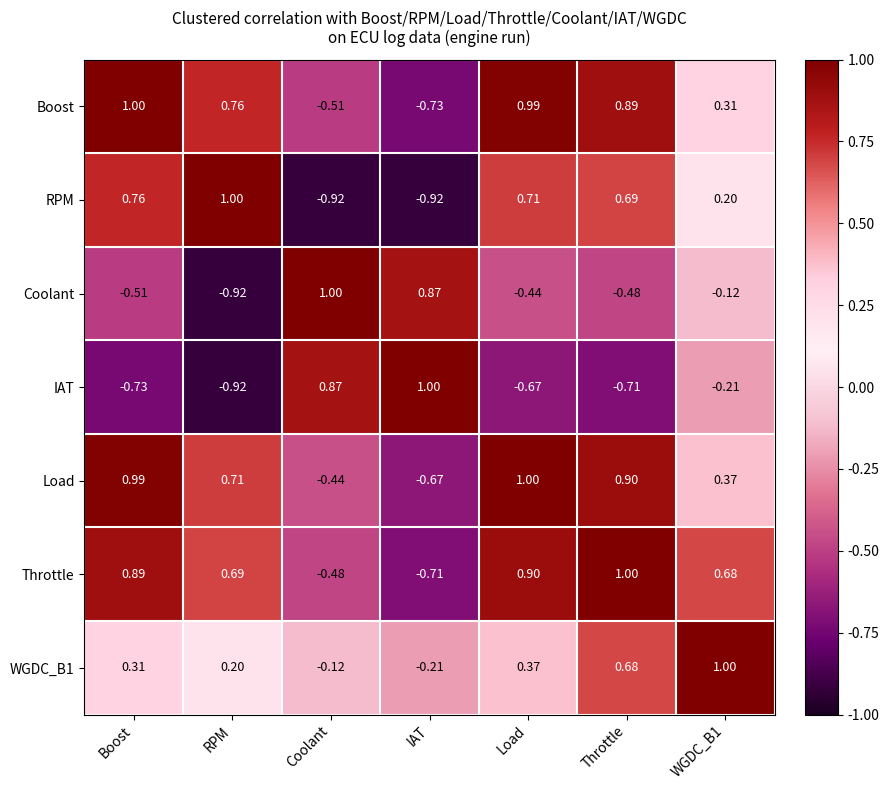

Between IAT and WGDC_B1, which series saw the biggest shift?

Throttle